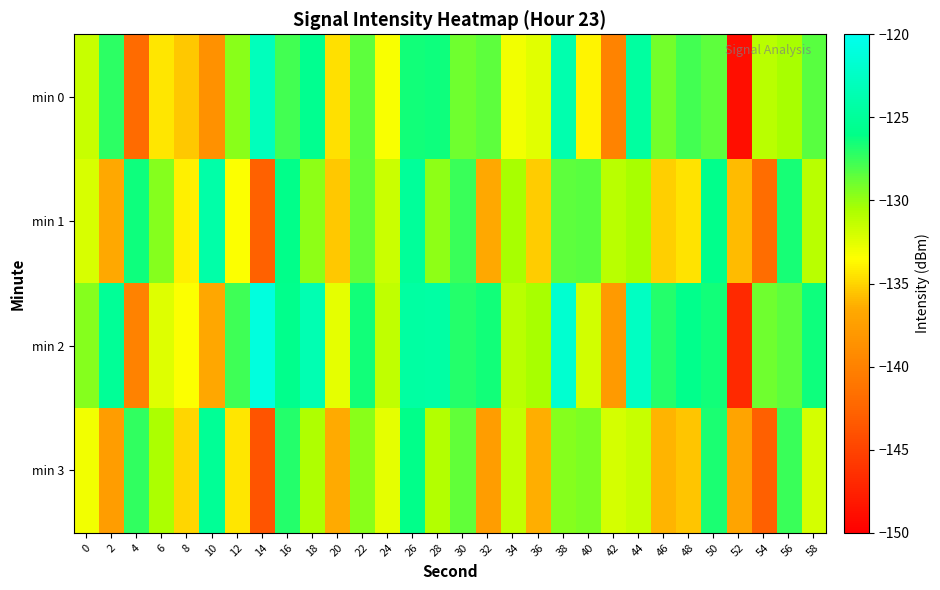

What is the difference between the highest and lowest values at 58?

5.7